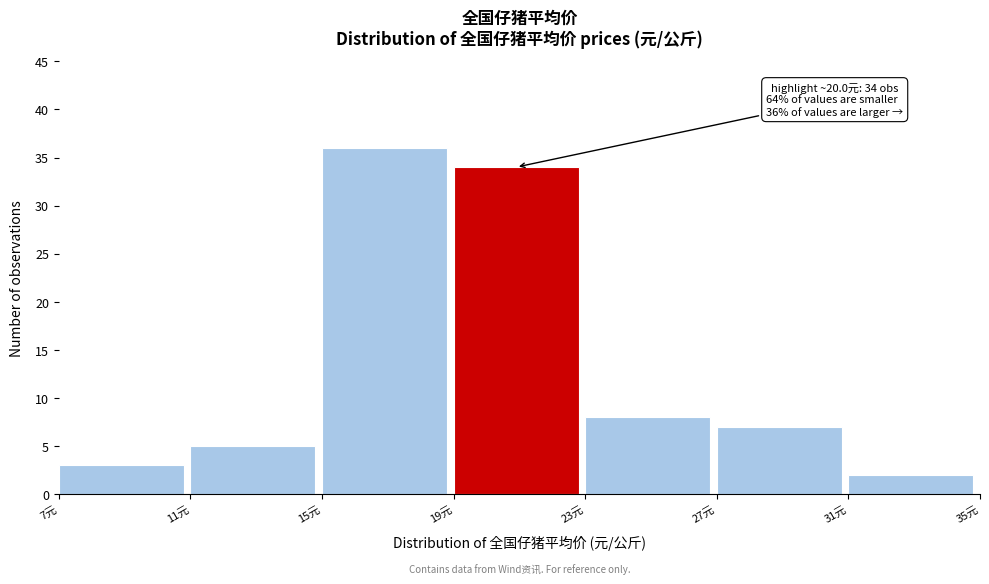

Over which range of the x-axis is the bar tallest?

15 to 19